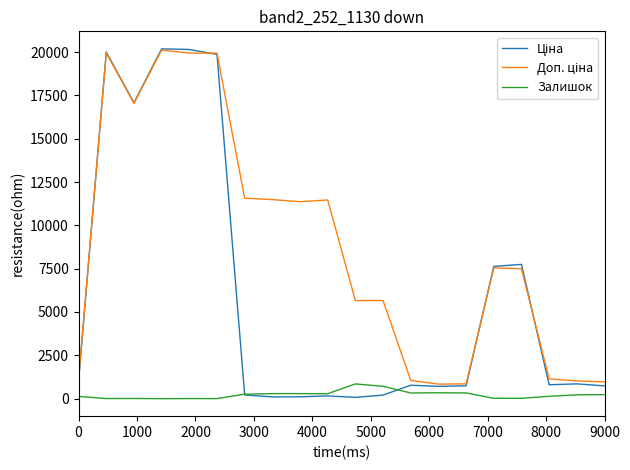

Rank the series by their average value, from highest to lowest.

Доп. ціна, Ціна, Залишок